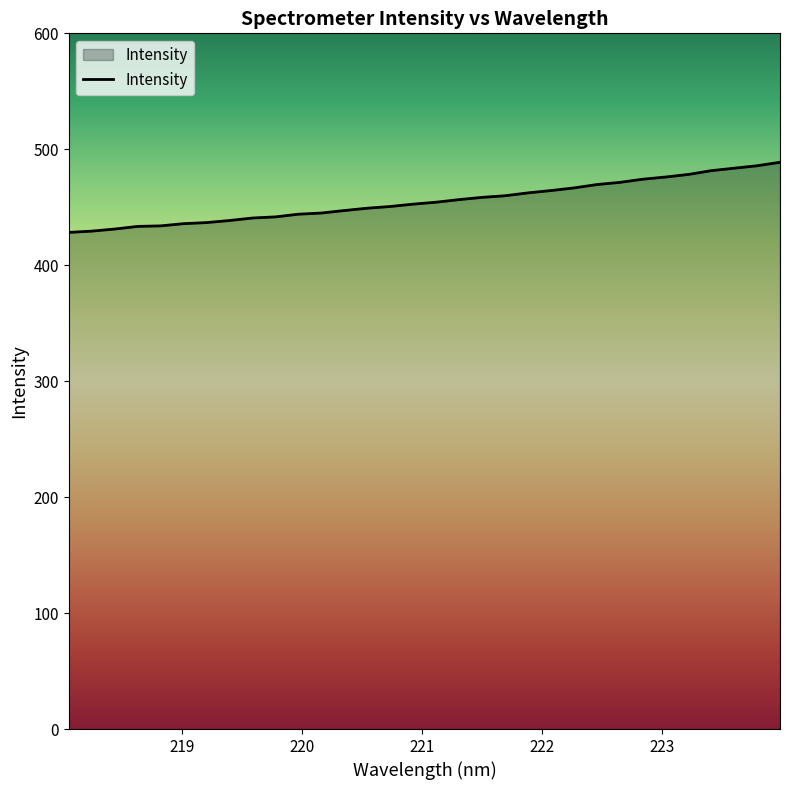

What is the minimum value shown in the chart?

428.3